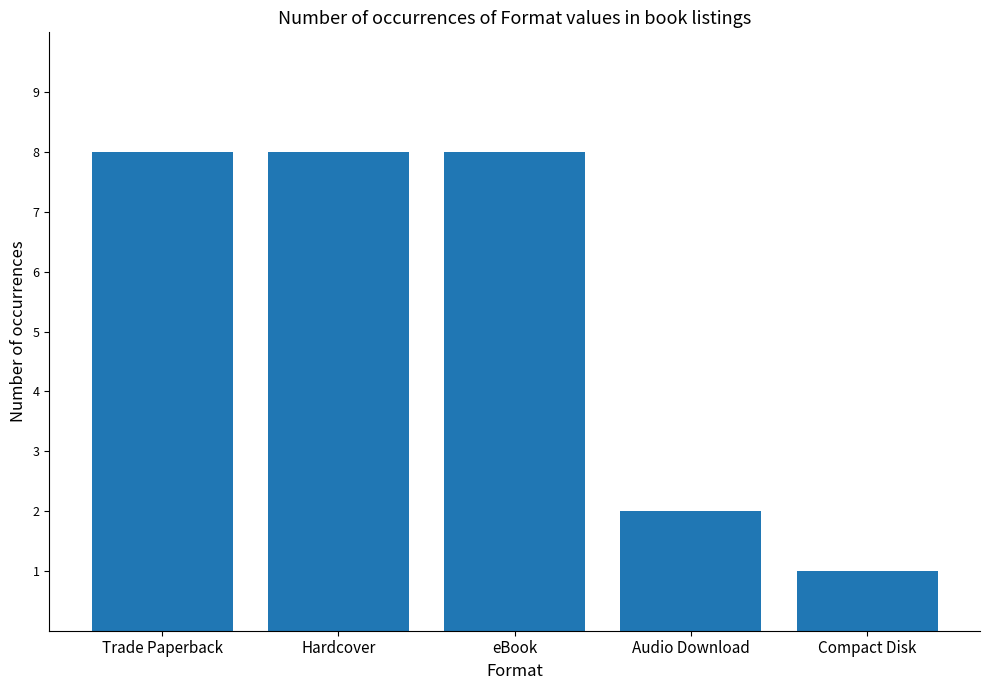

True or false: the data shows 3 at Audio Download.

False